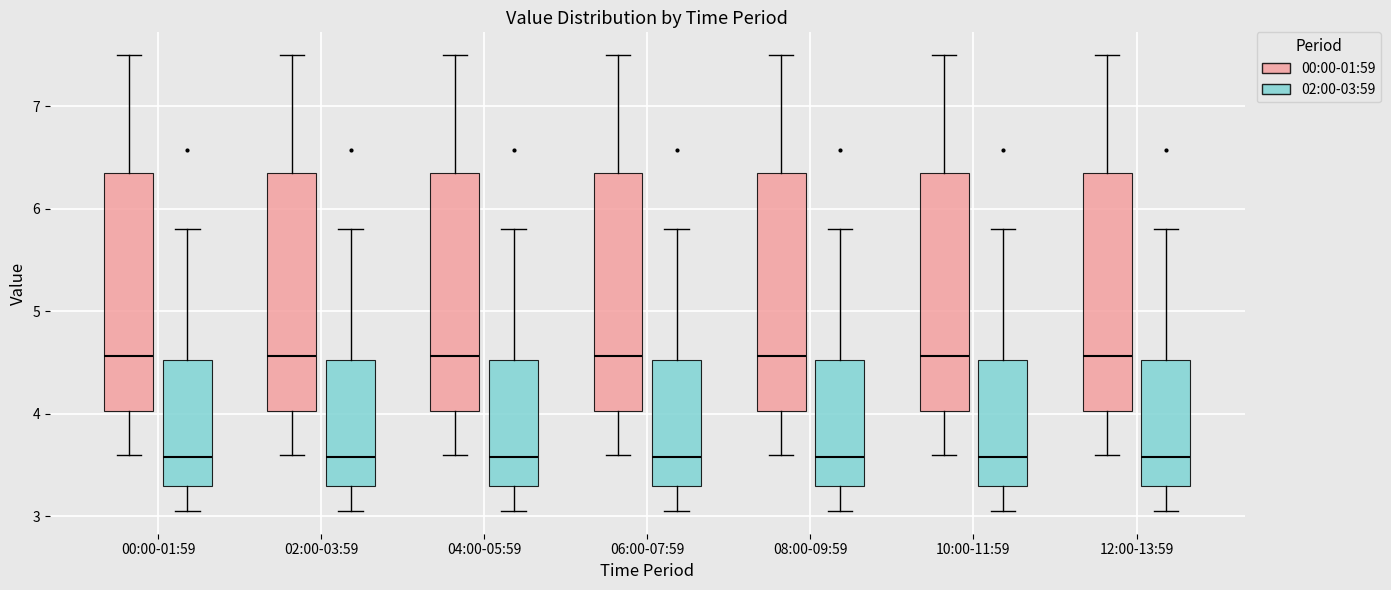

Reading left to right, transcribe this box plot: for each box, give where its median line is, the range the box spans, and where its two whiskers end, as read against the y-axis. The values are not printed on the chart, so give them approximately, as read against the axis.

00:00-01:59 (00:00-01:59): median 4.6, box 4.0 to 6.3, whiskers 3.6 to 7.5
00:00-01:59 (02:00-03:59): median 3.6, box 3.3 to 4.5, whiskers 3.1 to 5.8
02:00-03:59 (00:00-01:59): median 4.6, box 4.0 to 6.3, whiskers 3.6 to 7.5
02:00-03:59 (02:00-03:59): median 3.6, box 3.3 to 4.5, whiskers 3.1 to 5.8
04:00-05:59 (00:00-01:59): median 4.6, box 4.0 to 6.3, whiskers 3.6 to 7.5
04:00-05:59 (02:00-03:59): median 3.6, box 3.3 to 4.5, whiskers 3.1 to 5.8
06:00-07:59 (00:00-01:59): median 4.6, box 4.0 to 6.3, whiskers 3.6 to 7.5
06:00-07:59 (02:00-03:59): median 3.6, box 3.3 to 4.5, whiskers 3.1 to 5.8
08:00-09:59 (00:00-01:59): median 4.6, box 4.0 to 6.3, whiskers 3.6 to 7.5
08:00-09:59 (02:00-03:59): median 3.6, box 3.3 to 4.5, whiskers 3.1 to 5.8
10:00-11:59 (00:00-01:59): median 4.6, box 4.0 to 6.3, whiskers 3.6 to 7.5
10:00-11:59 (02:00-03:59): median 3.6, box 3.3 to 4.5, whiskers 3.1 to 5.8
12:00-13:59 (00:00-01:59): median 4.6, box 4.0 to 6.3, whiskers 3.6 to 7.5
12:00-13:59 (02:00-03:59): median 3.6, box 3.3 to 4.5, whiskers 3.1 to 5.8